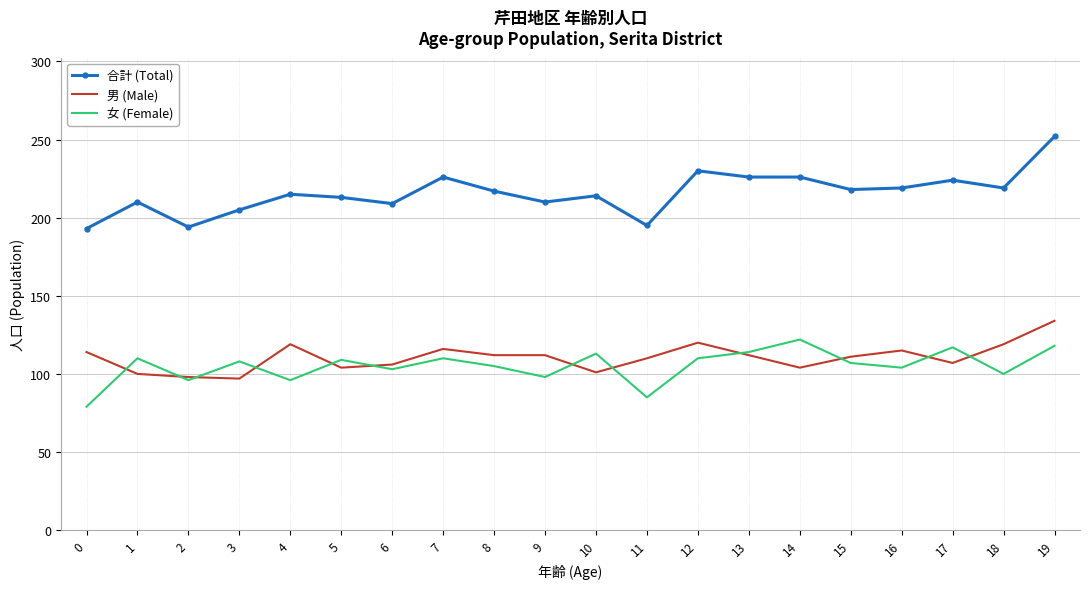

Rank the series at 11 from lowest to highest value.

女 (Female), 男 (Male), 合計 (Total)